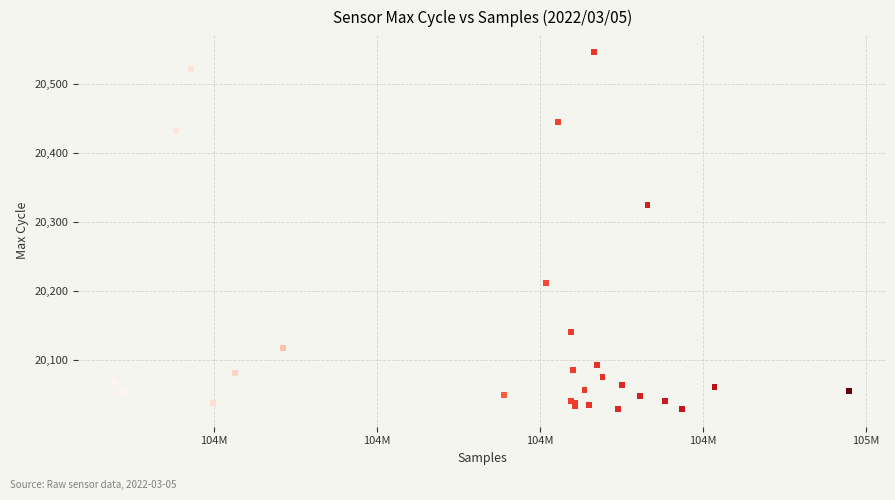

What Y value in the scatter plot is closest to 20287?

20324